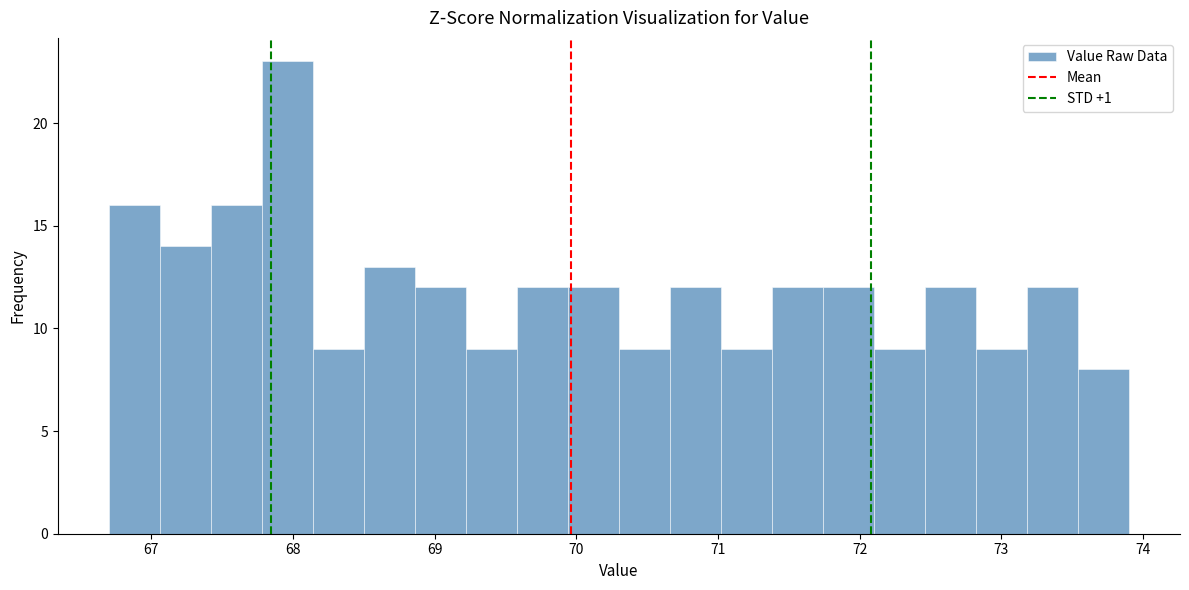

Read against the x-axis, roughly where is the centre of the tallest bar?

68.0